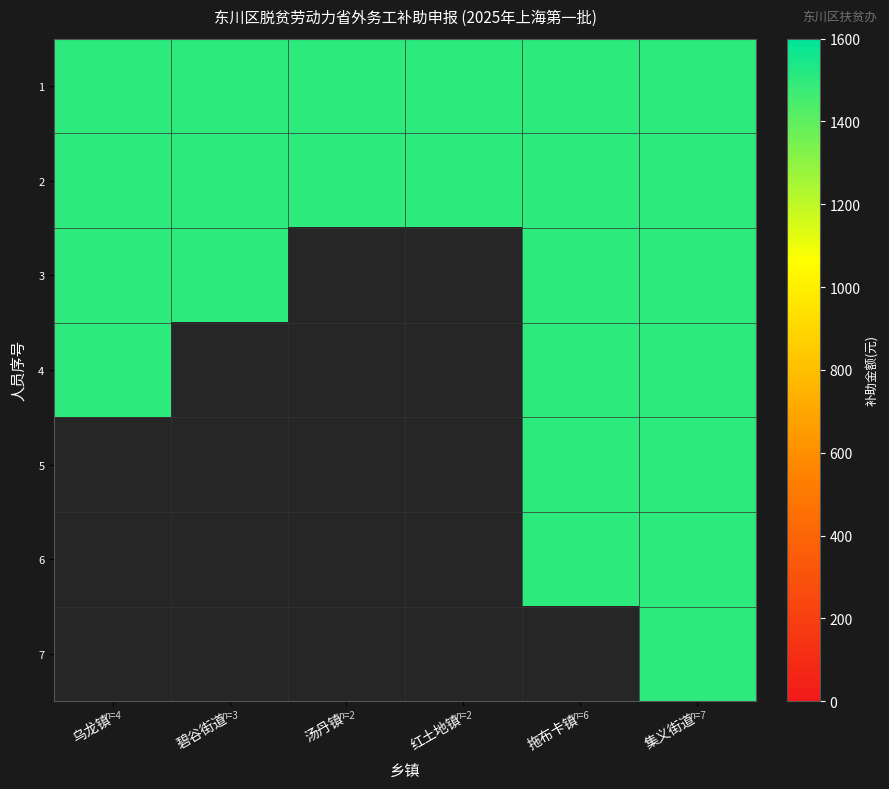

Reading left to right, extract all data points from this chart.

1: 乌龙镇=1500	碧谷街道=1500	汤丹镇=1500	红土地镇=1500	拖布卡镇=1500	集义街道=1500
2: 乌龙镇=1500	碧谷街道=1500	汤丹镇=1500	红土地镇=1500	拖布卡镇=1500	集义街道=1500
3: 乌龙镇=1500	碧谷街道=1500	汤丹镇=0	红土地镇=0	拖布卡镇=1500	集义街道=1500
4: 乌龙镇=1500	碧谷街道=0	汤丹镇=0	红土地镇=0	拖布卡镇=1500	集义街道=1500
5: 乌龙镇=0	碧谷街道=0	汤丹镇=0	红土地镇=0	拖布卡镇=1500	集义街道=1500
6: 乌龙镇=0	碧谷街道=0	汤丹镇=0	红土地镇=0	拖布卡镇=1500	集义街道=1500
7: 乌龙镇=0	碧谷街道=0	汤丹镇=0	红土地镇=0	拖布卡镇=0	集义街道=1500